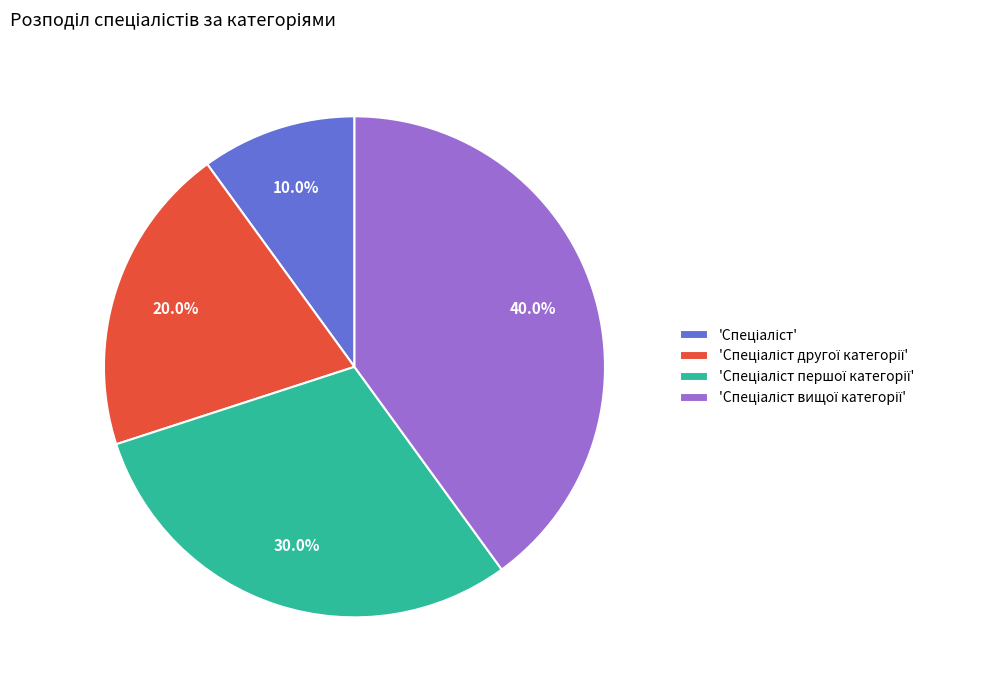

Is there a majority slice in this chart?

No